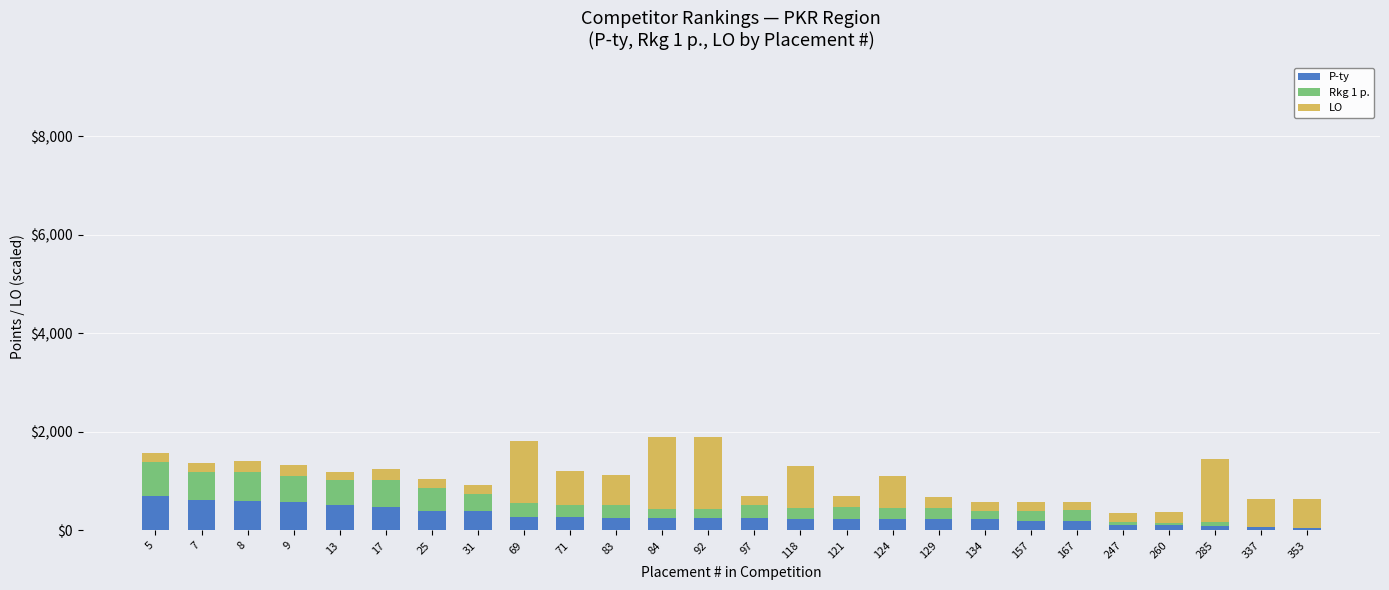

How many data points does each series have?

26